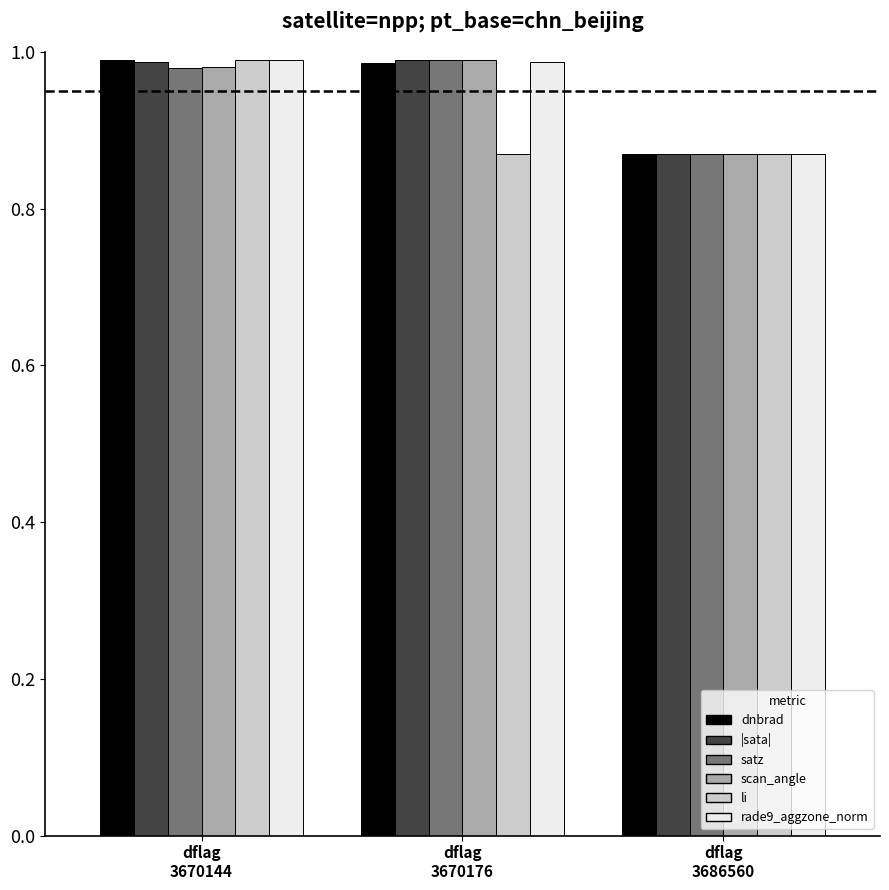

What is the total value across all series at dflag
3686560?

5.2